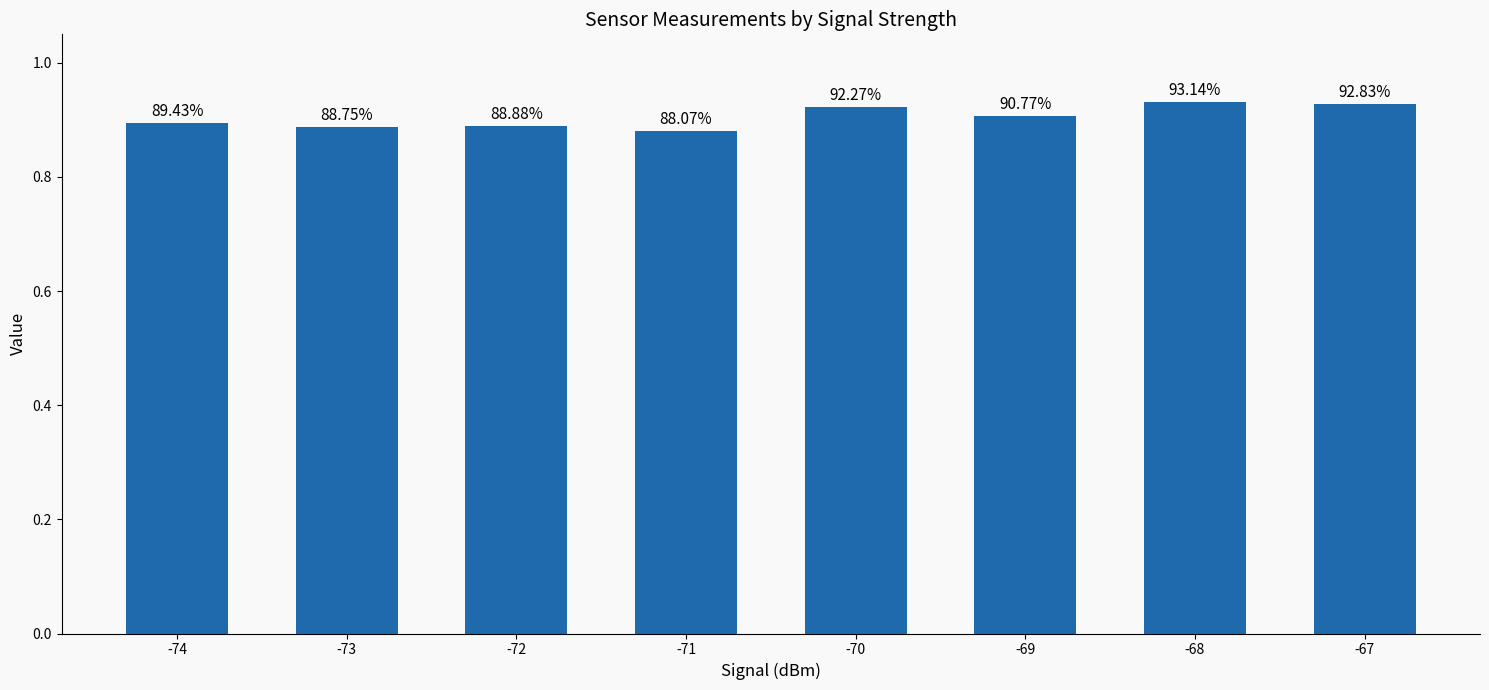

Are the bars horizontal?

No